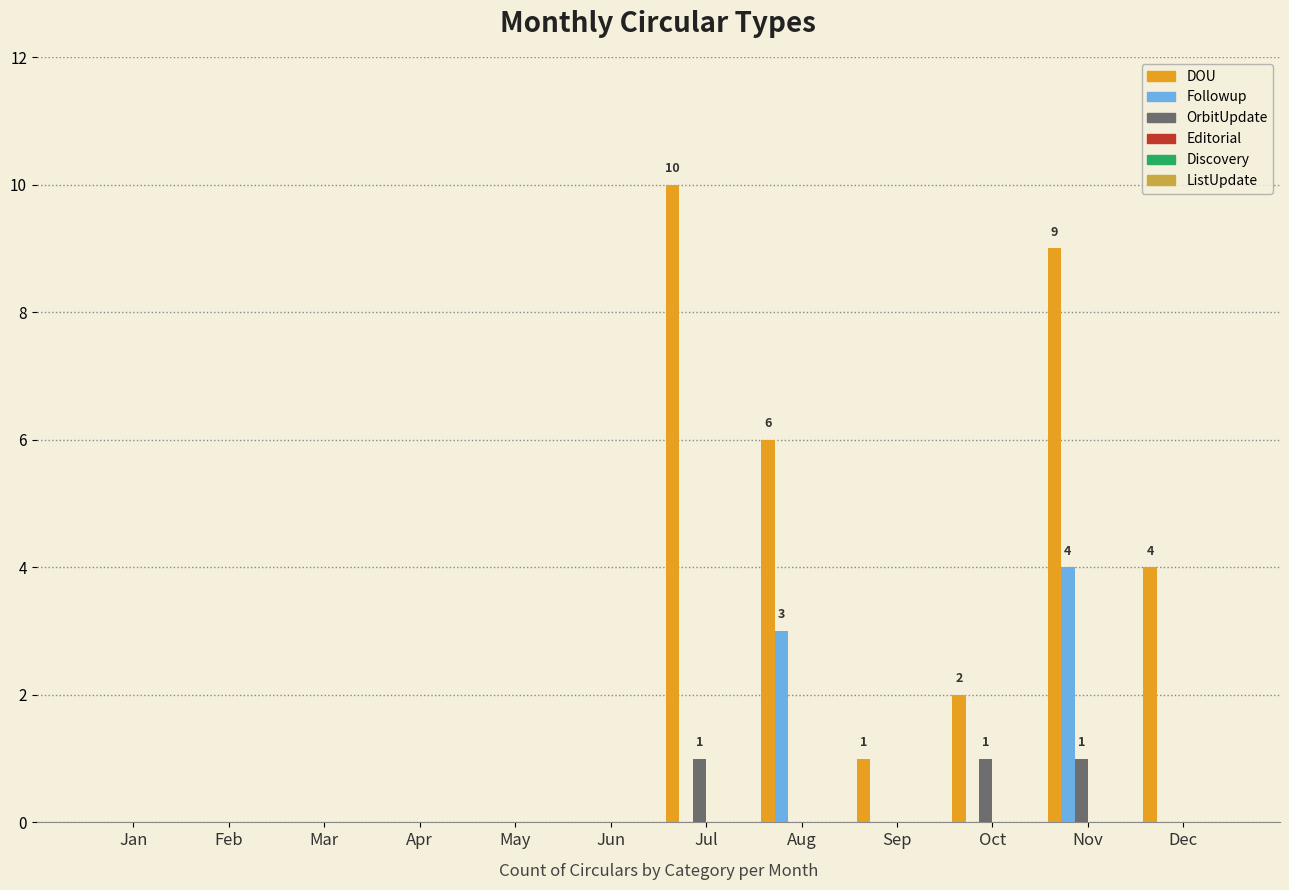

Between Oct and Dec, which series saw the biggest shift?

DOU